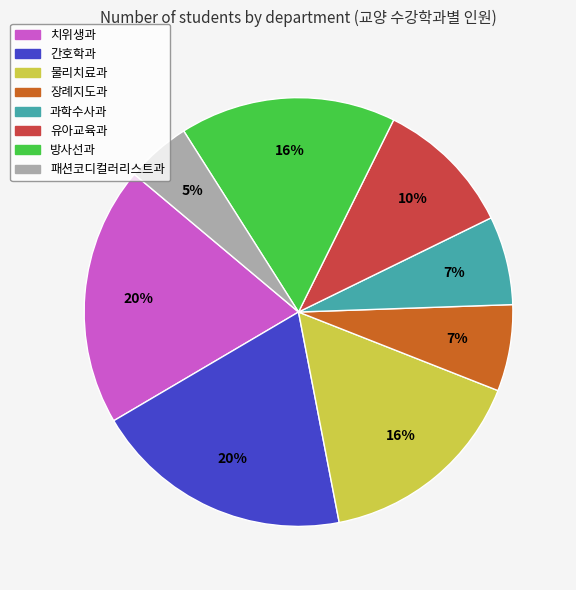

Which slice is the smallest?

패션코디컬러리스트과